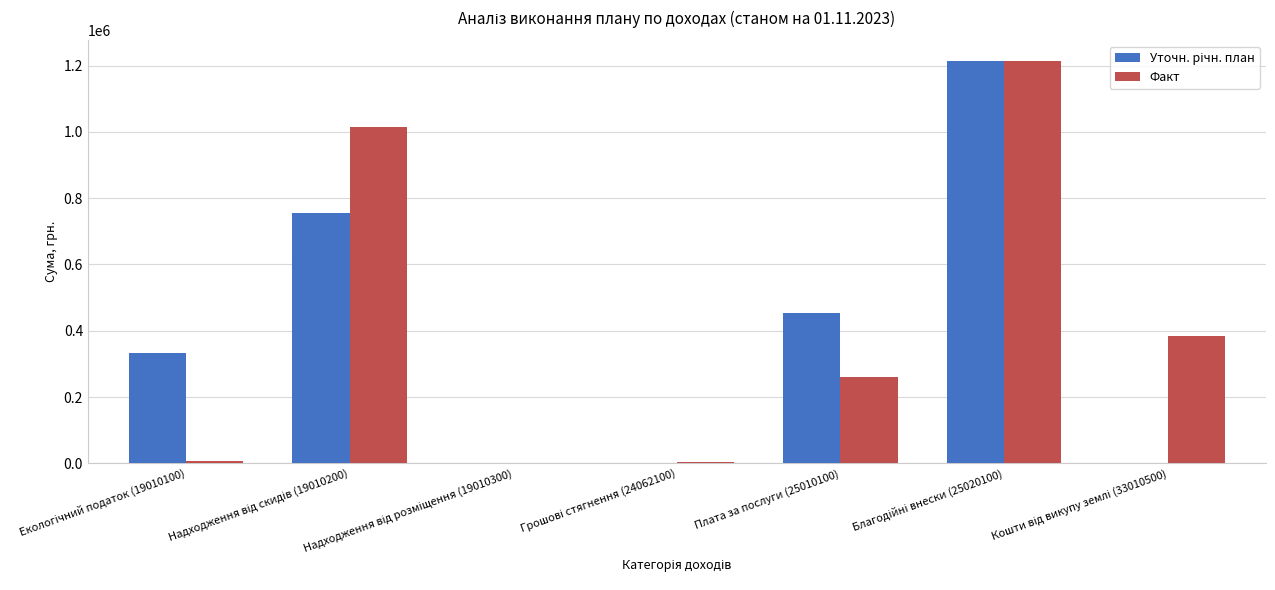

Is it true that Факт equals 97352.2 at Плата за послуги (25010100)?

False